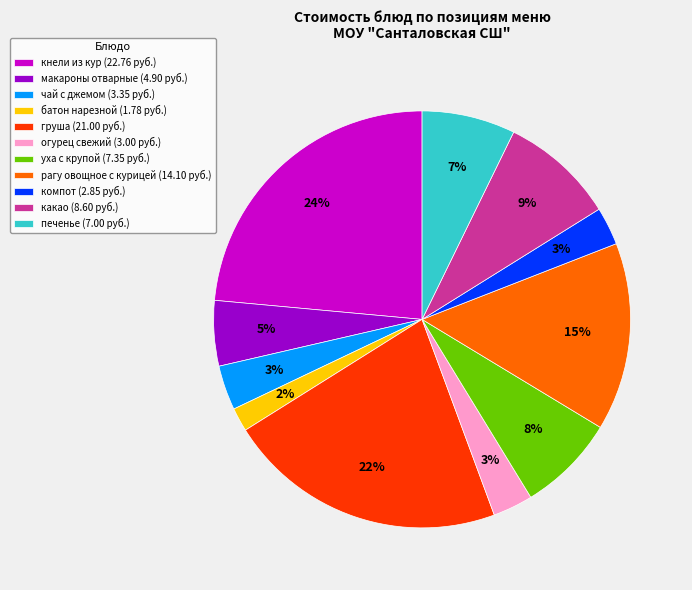

Combined, do кнели из кур and груша account for over 50%?

No